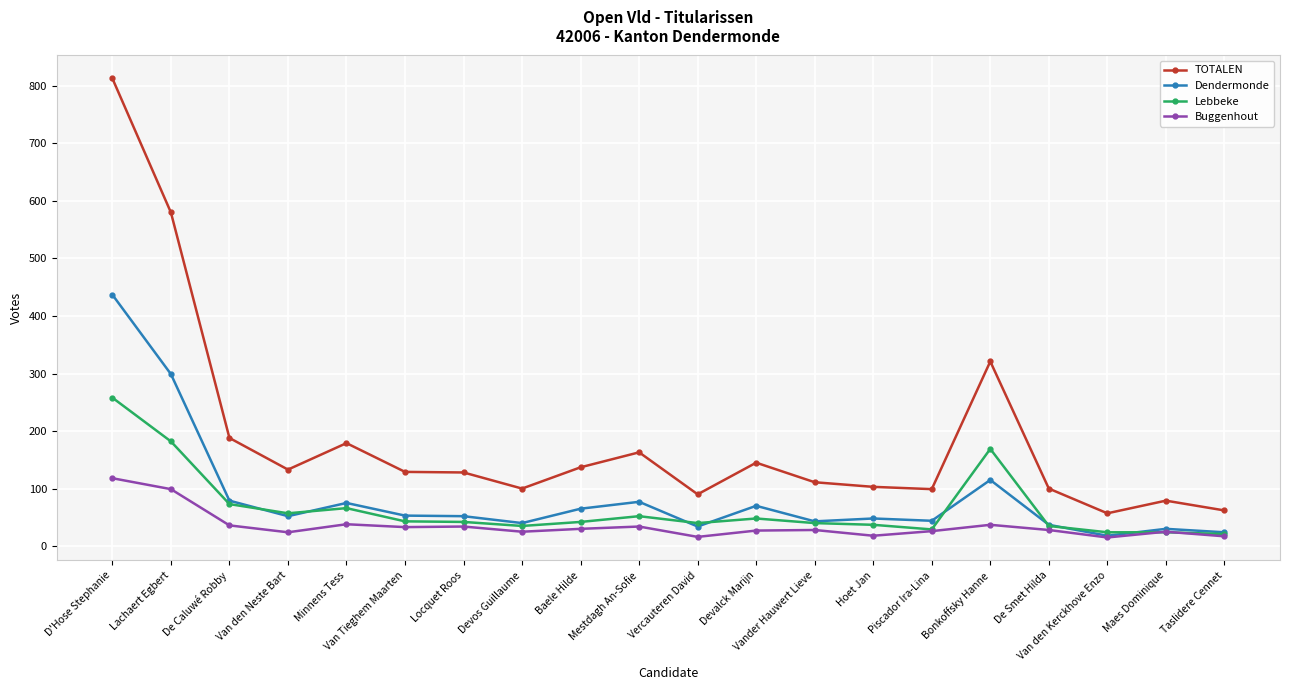

What is the spread (max minus min) of values at Bonkoffsky Hanne?

284